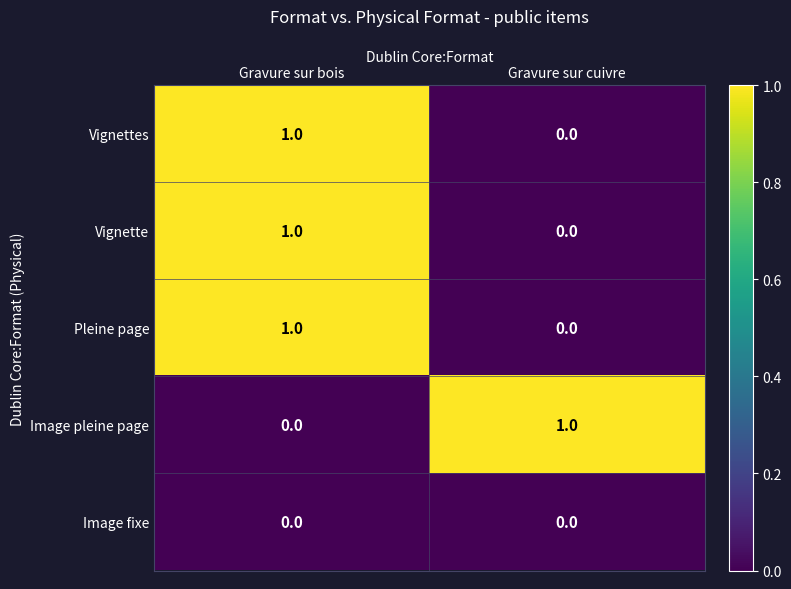

True or false: Pleine page has a value of 1 at Gravure sur bois.

True